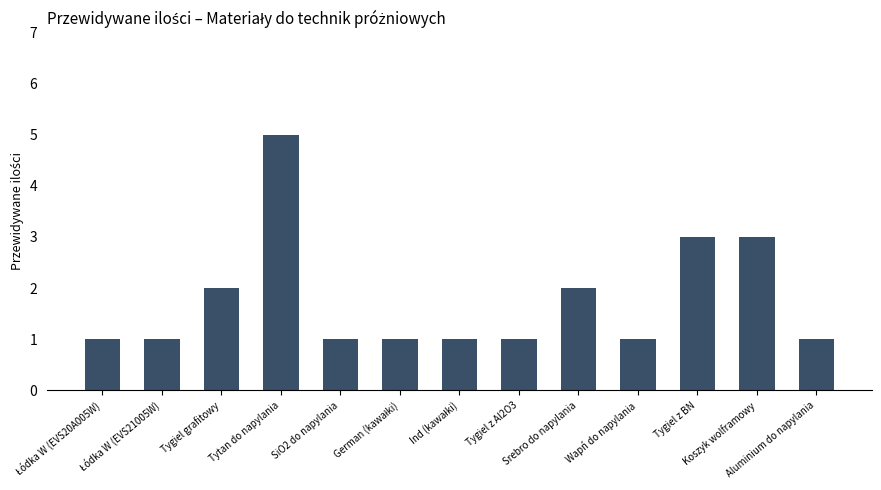

What is the difference between the maximum and minimum values?

4